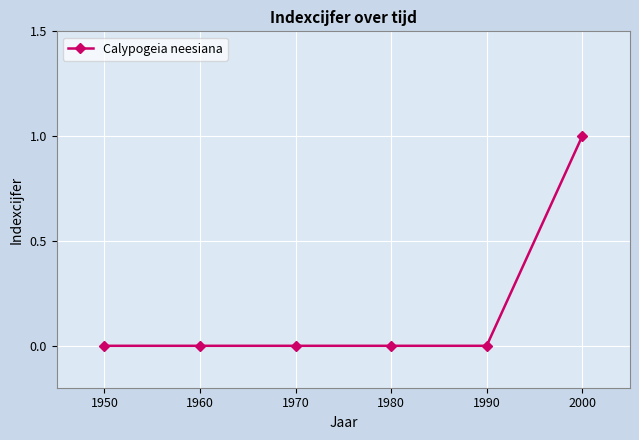

Reading left to right, list all the values displayed in this chart.

0	0	0	0	0	1